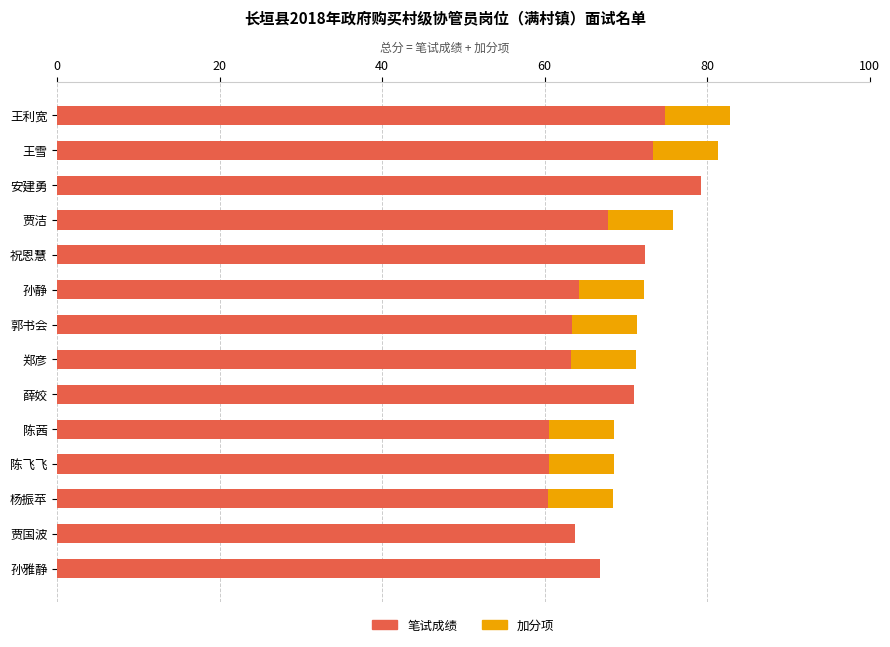

What is the sum of all 笔试成绩 values?

941.6